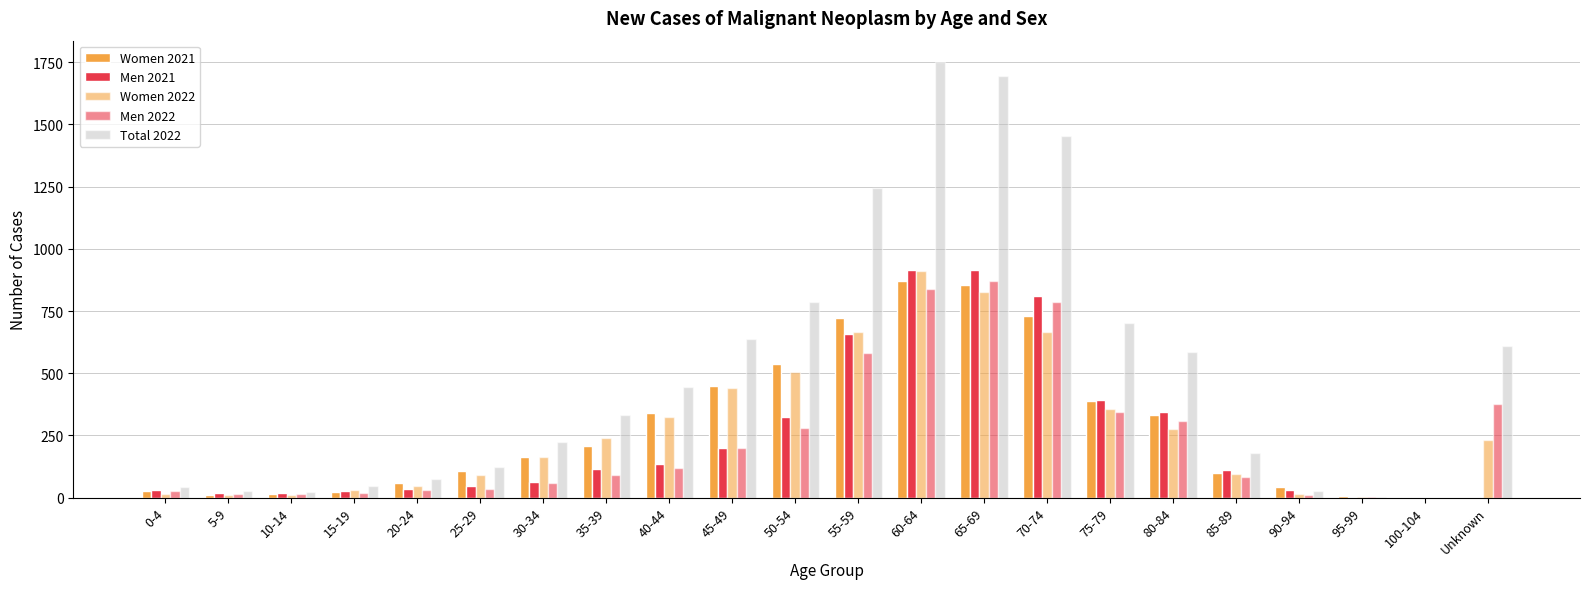

Which series changed the most between 0-4 and 5-9?

Total 2022